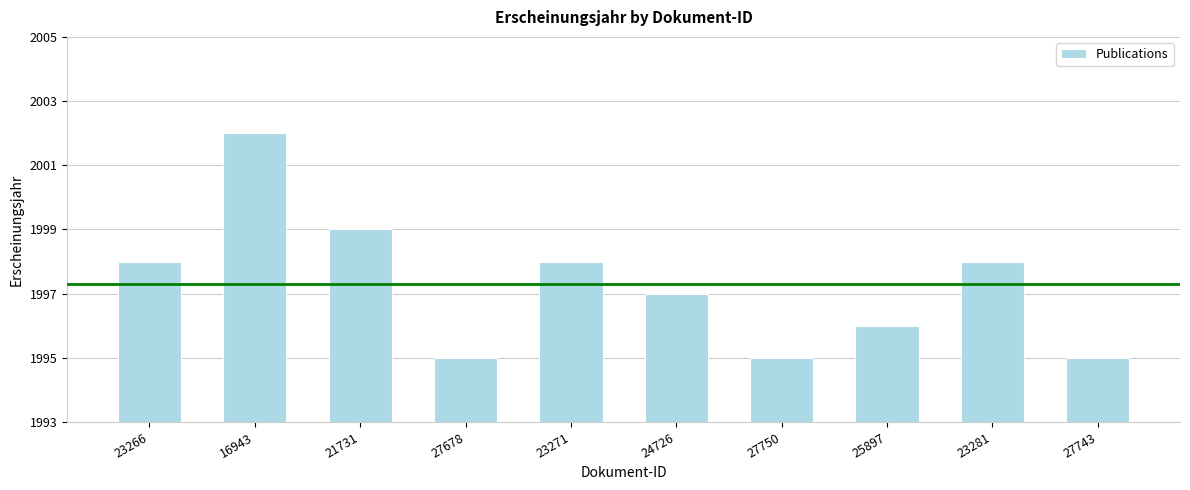

What is the difference between the maximum and minimum values?

7